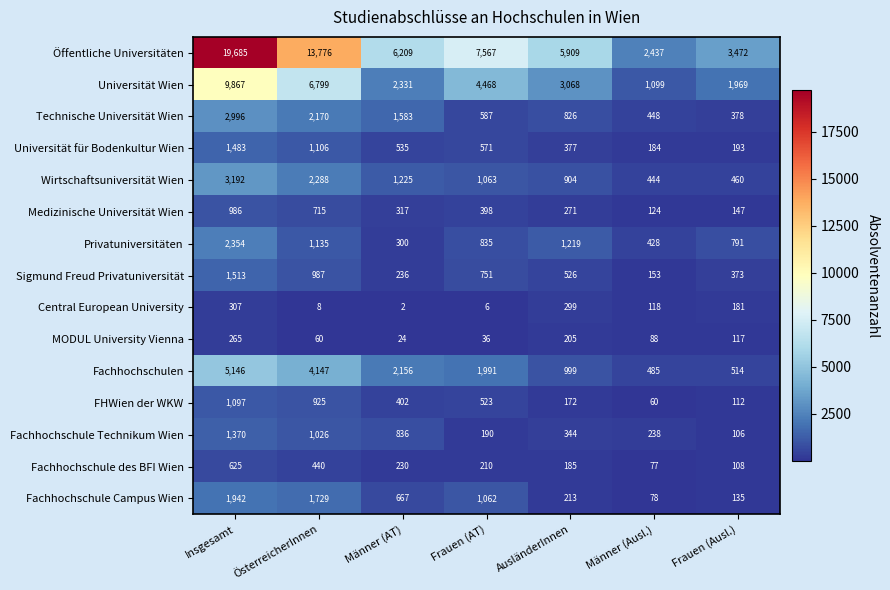

What is the maximum value for Central European University?

307